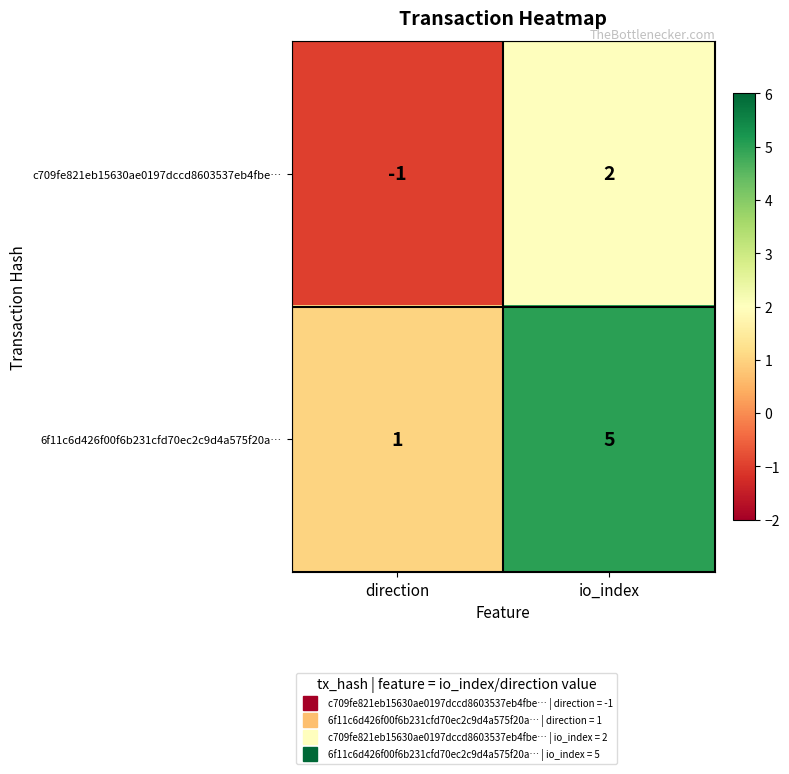

Reading left to right, transcribe all the data shown in this chart.

c709fe821eb15630ae0197dccd8603537eb4fbe…: -1	2
6f11c6d426f00f6b231cfd70ec2c9d4a575f20a…: 1	5